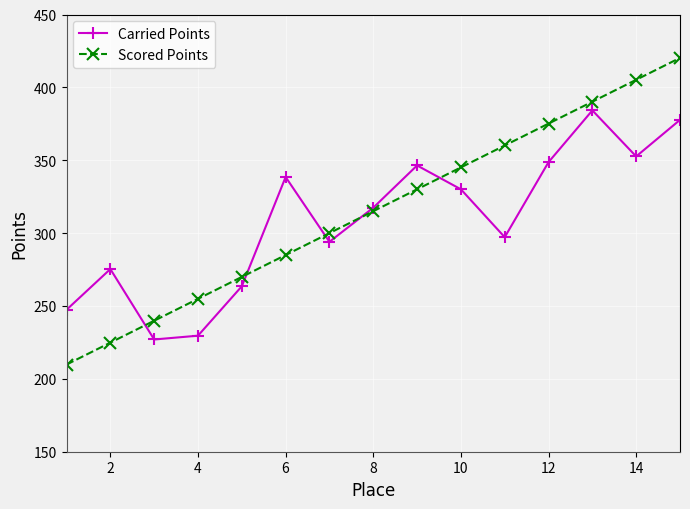

Count the number of data series in this chart.

2